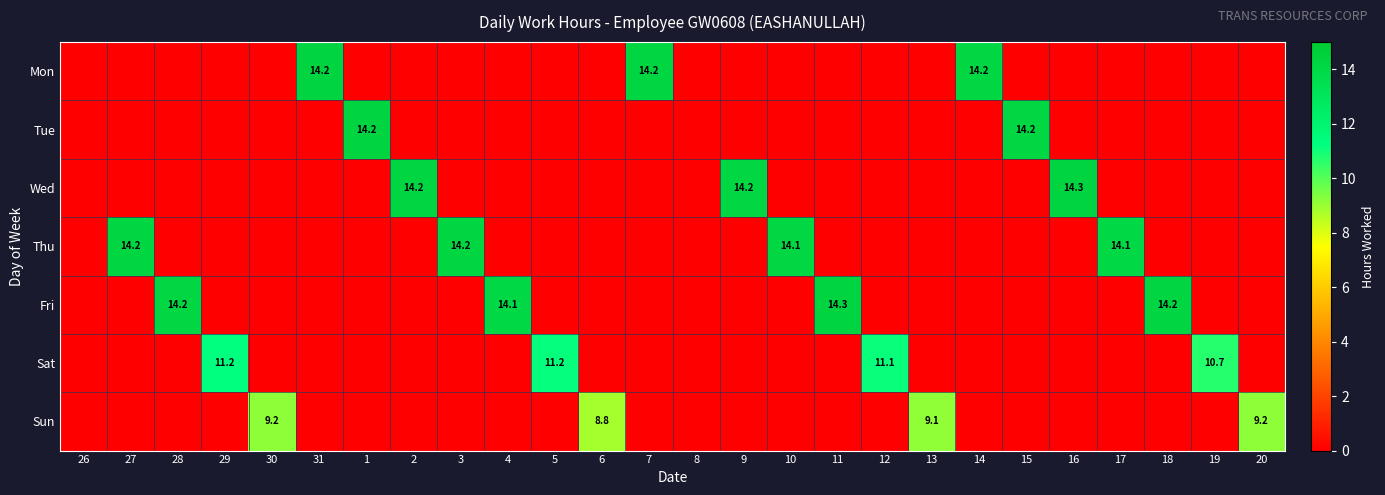

What value does the Tue series have at 1?

14.2